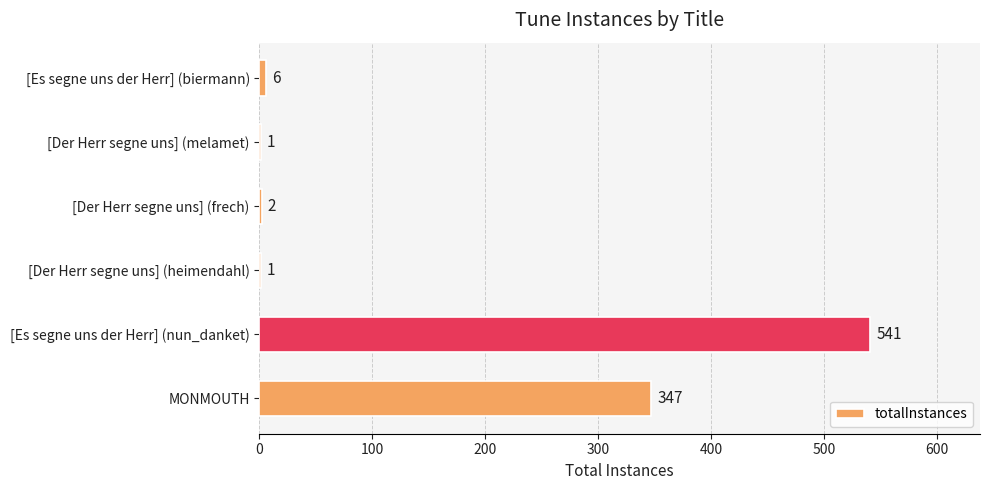

What is the maximum value shown in the chart?

541